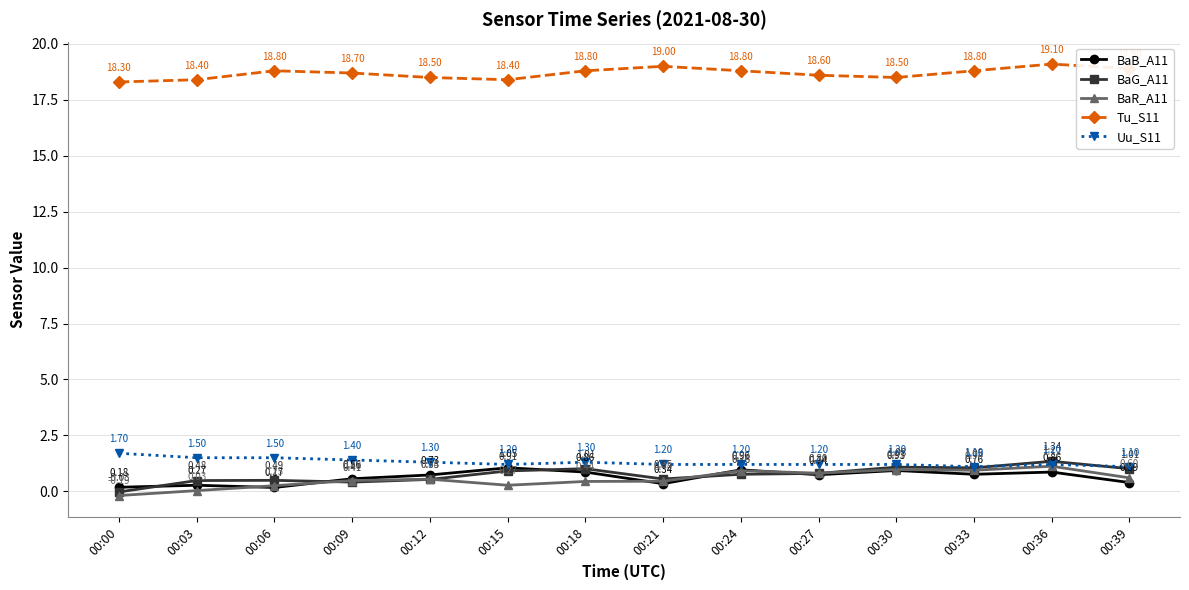

What are all the series names shown in the legend?

BaB_A11, BaG_A11, BaR_A11, Tu_S11, Uu_S11